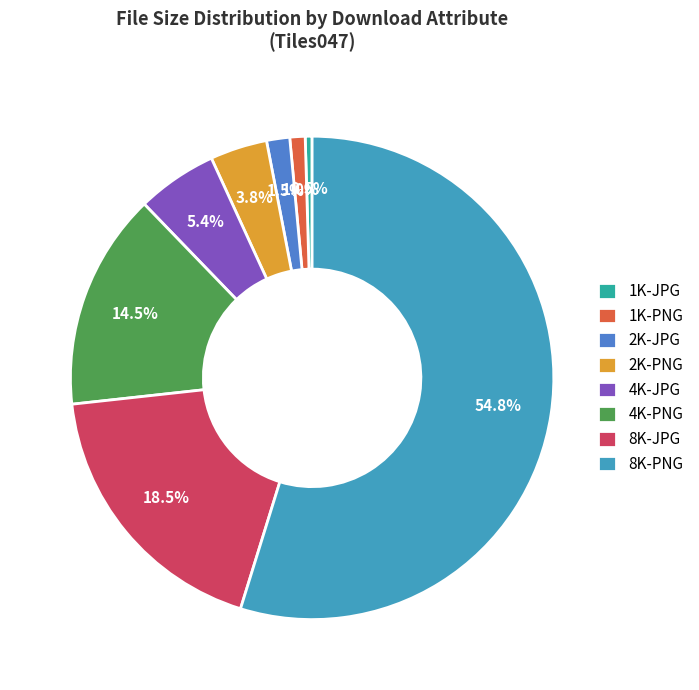

Which slice represents more than half of the pie?

8K-PNG